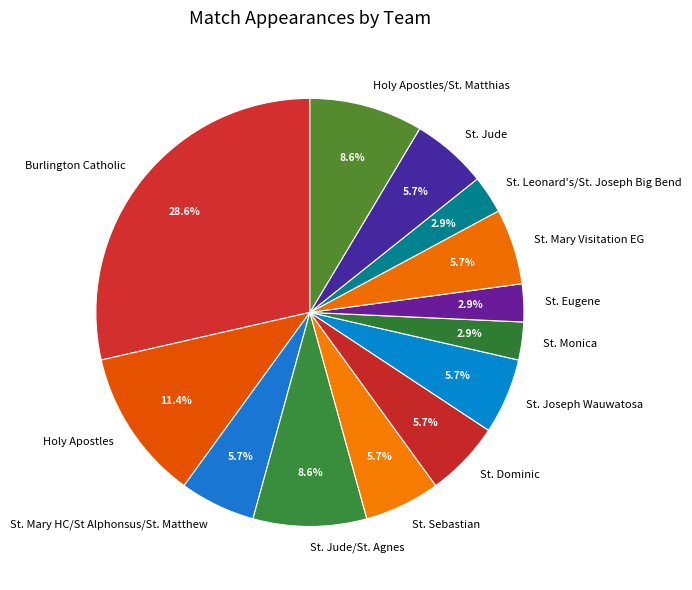

Is it true that St. Monica is 3% of the pie?

True